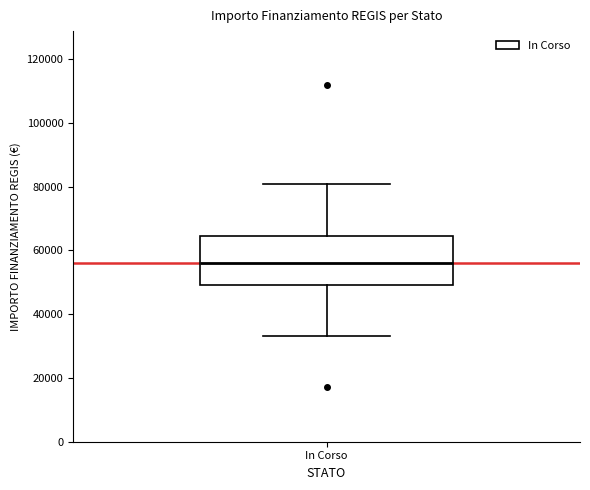

Read this box plot against the y-axis: the position of the median line, the range covered by the box, and the ends of both whiskers. The values are not printed on the chart, so give them approximately, as read against the axis.

median 56000, box 50000 to 64000, whiskers 32000 to 80000